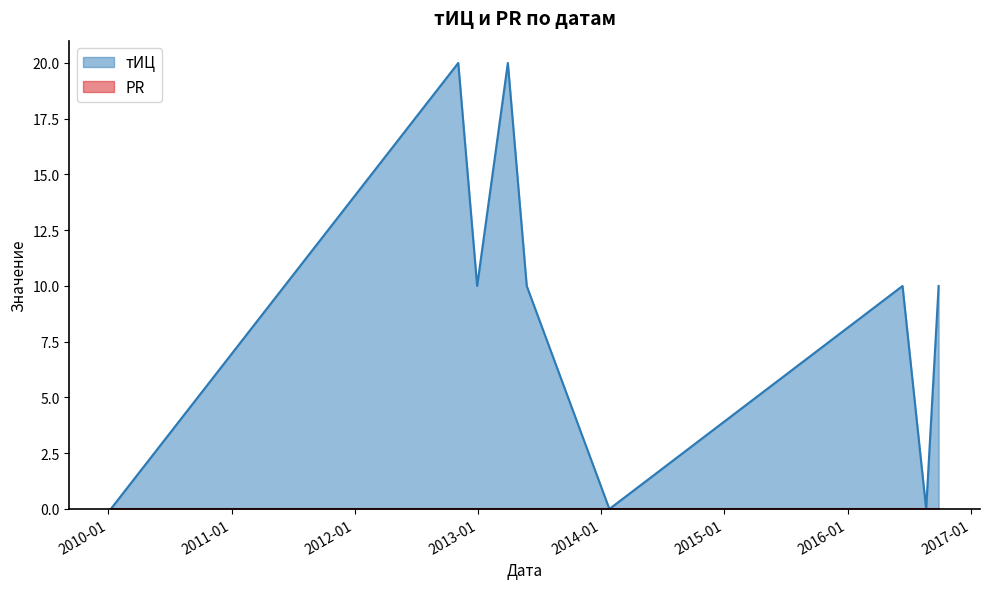

True or false: PR has more than 0 interior local peaks.

False